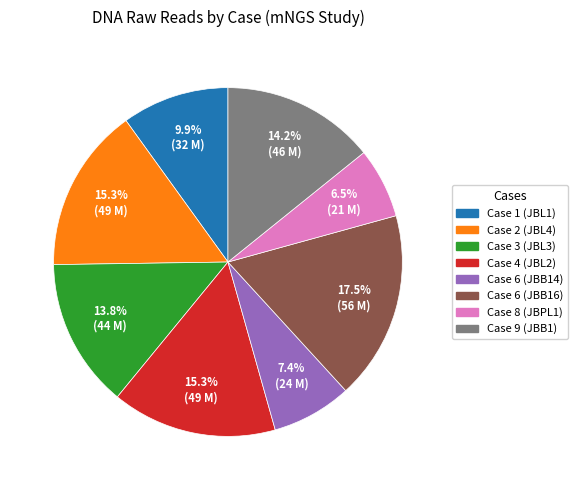

What is the ratio of the value at Case 9 (JBB1) to the value at Case 6 (JBB14)?

1.9